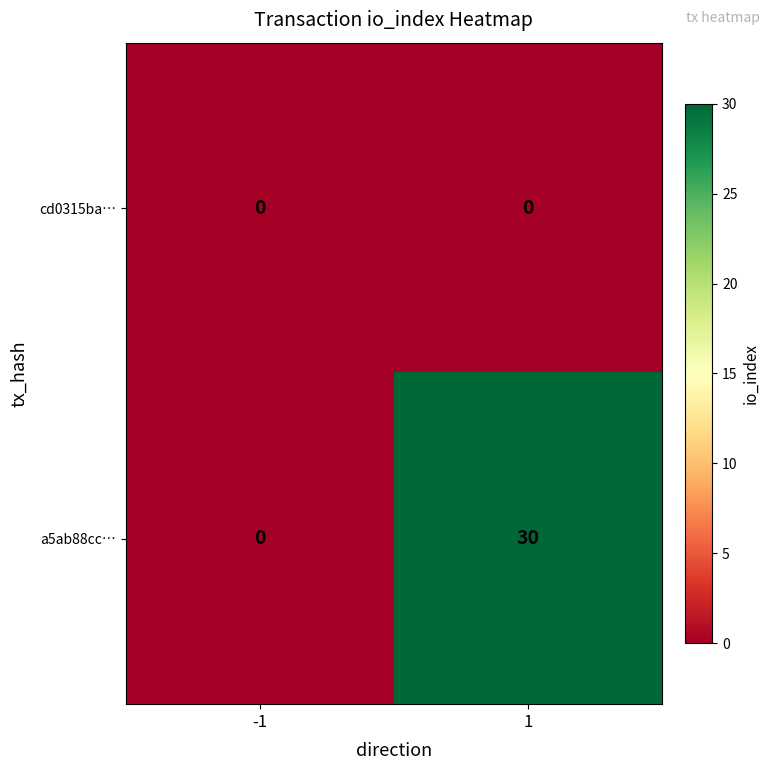

True or false: a5ab88cc… has a value of 0 at -1.

True